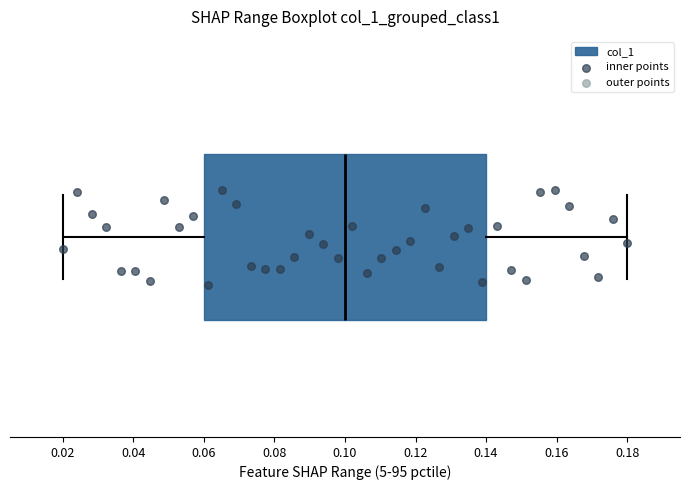

Transcribe this box plot: give where the median line is, the range the box spans, and where the two whiskers end, as read against the x-axis. The values are not printed on the chart, so give them approximately, as read against the axis.

median 0.10, box 0.06 to 0.14, whiskers 0.02 to 0.18